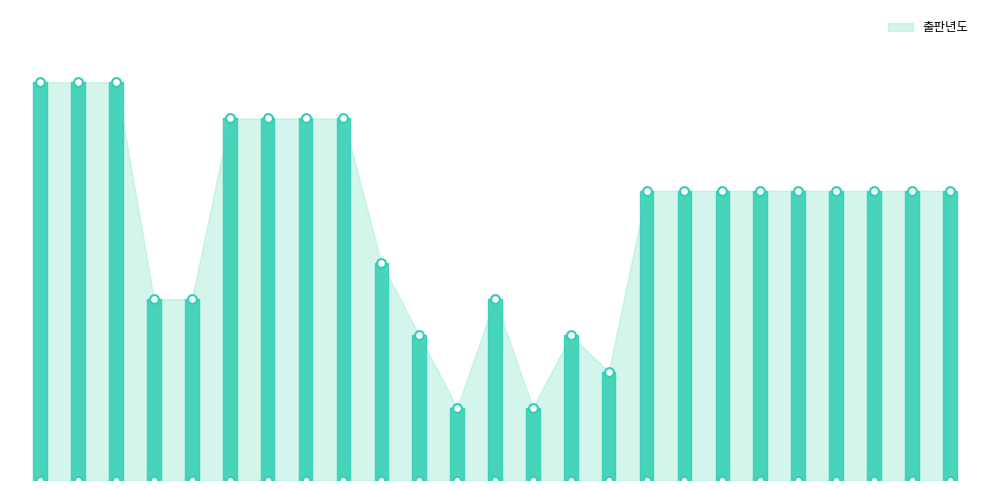

Between 19 and 15, which is larger?

19